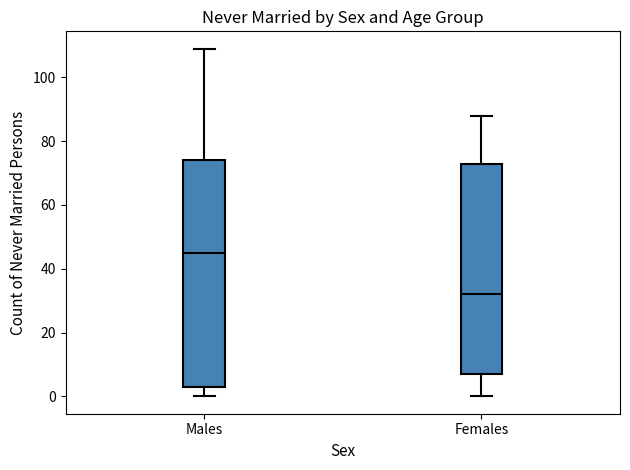

Reading left to right, read every box against the y-axis: the position of its median line, the range the box covers, and the ends of its whiskers. The values are not printed on the chart, so give them approximately, as read against the axis.

Males: median 46, box 4 to 74, whiskers 0 to 110
Females: median 32, box 8 to 74, whiskers 0 to 88